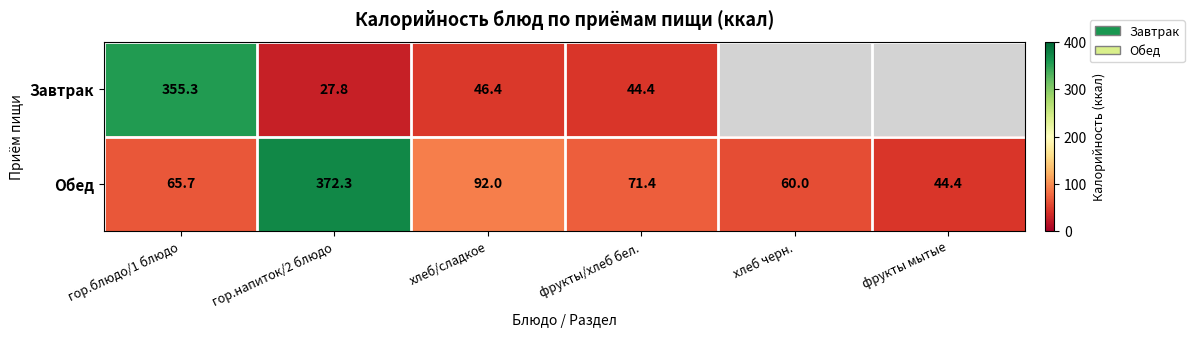

At which label does Обед reach its peak?

гор.напиток/2 блюдо